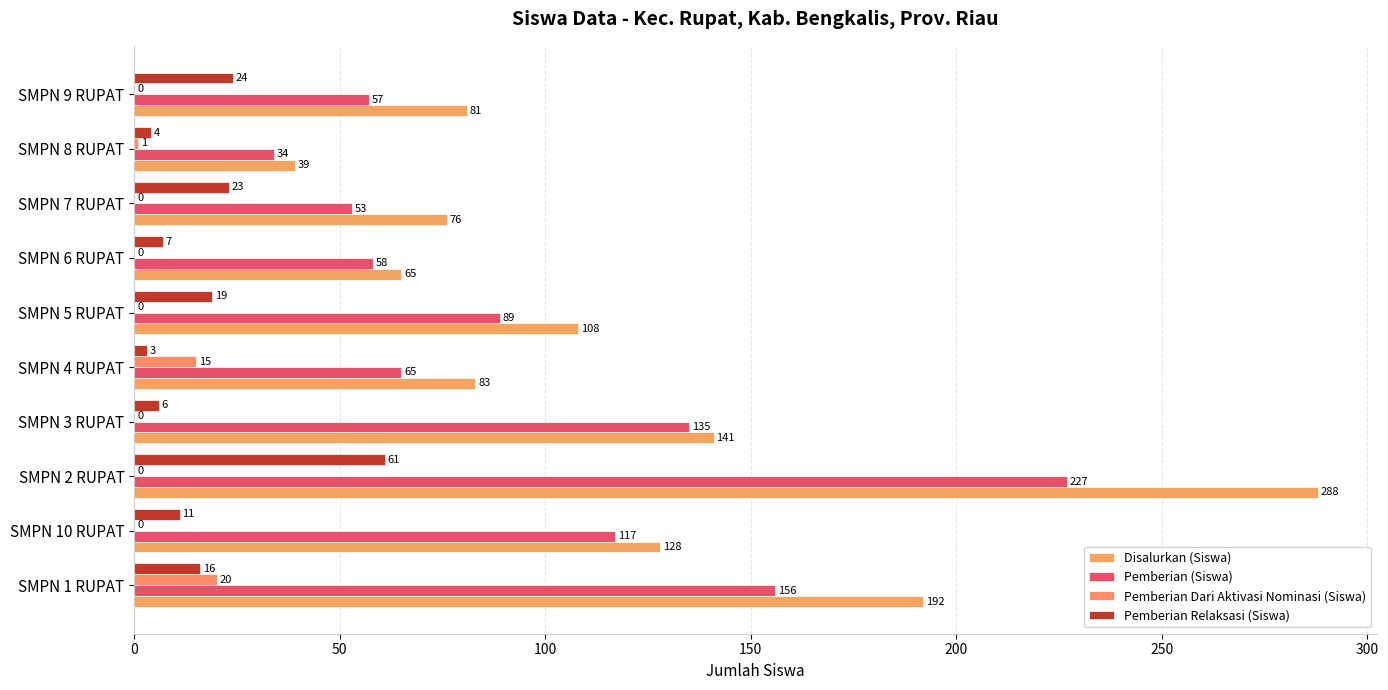

How many categories are shown in the chart?

10